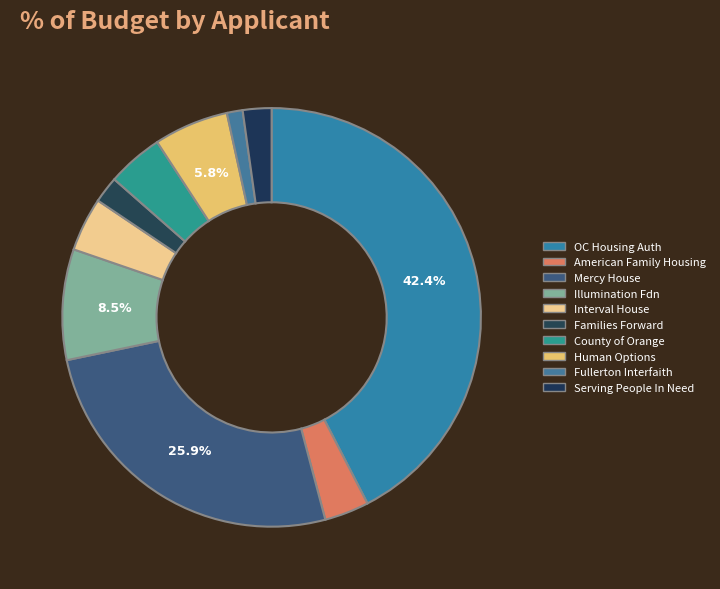

How many segments does this pie chart have?

10